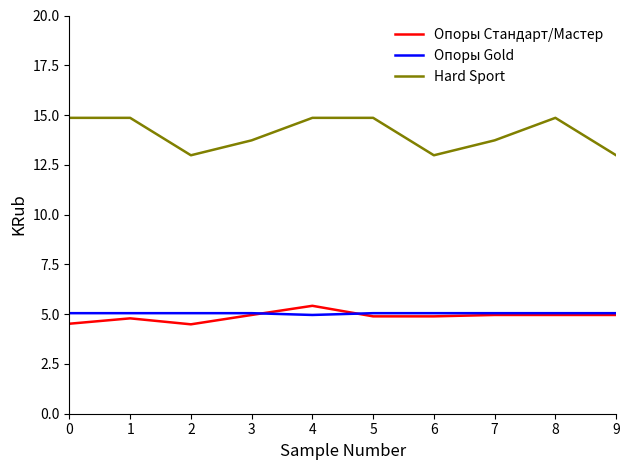

Which series changed the most between 6 and 7?

Hard Sport